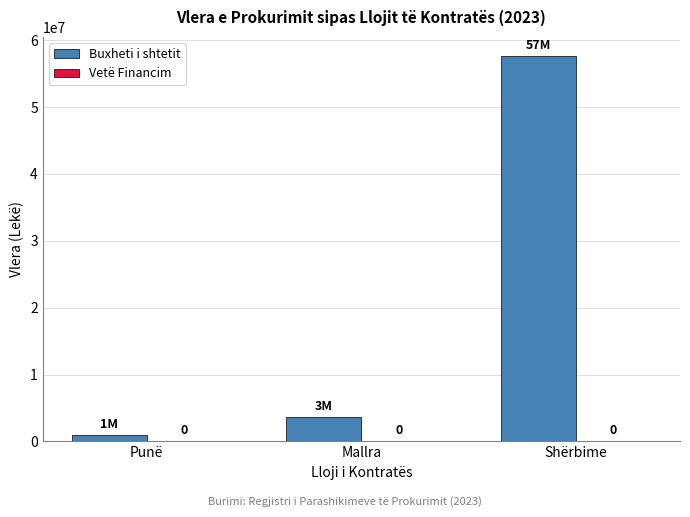

Does the chart contain any negative values?

No